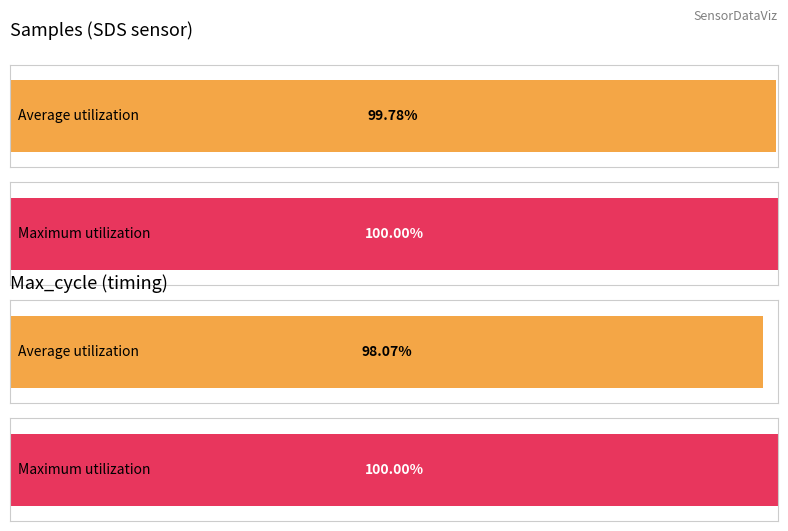

How many distinct data groups are displayed?

2